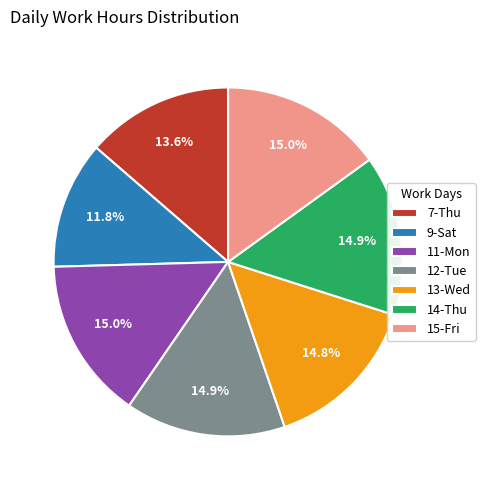

Is it true that 15-Fri is 23% of the pie?

False